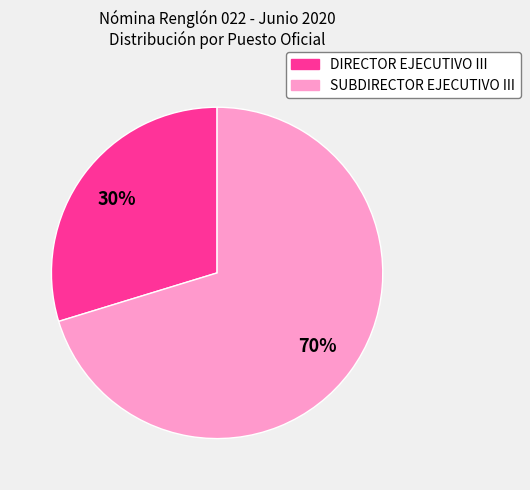

What percentage is the SUBDIRECTOR EJECUTIVO III slice, to the nearest percent?

70%